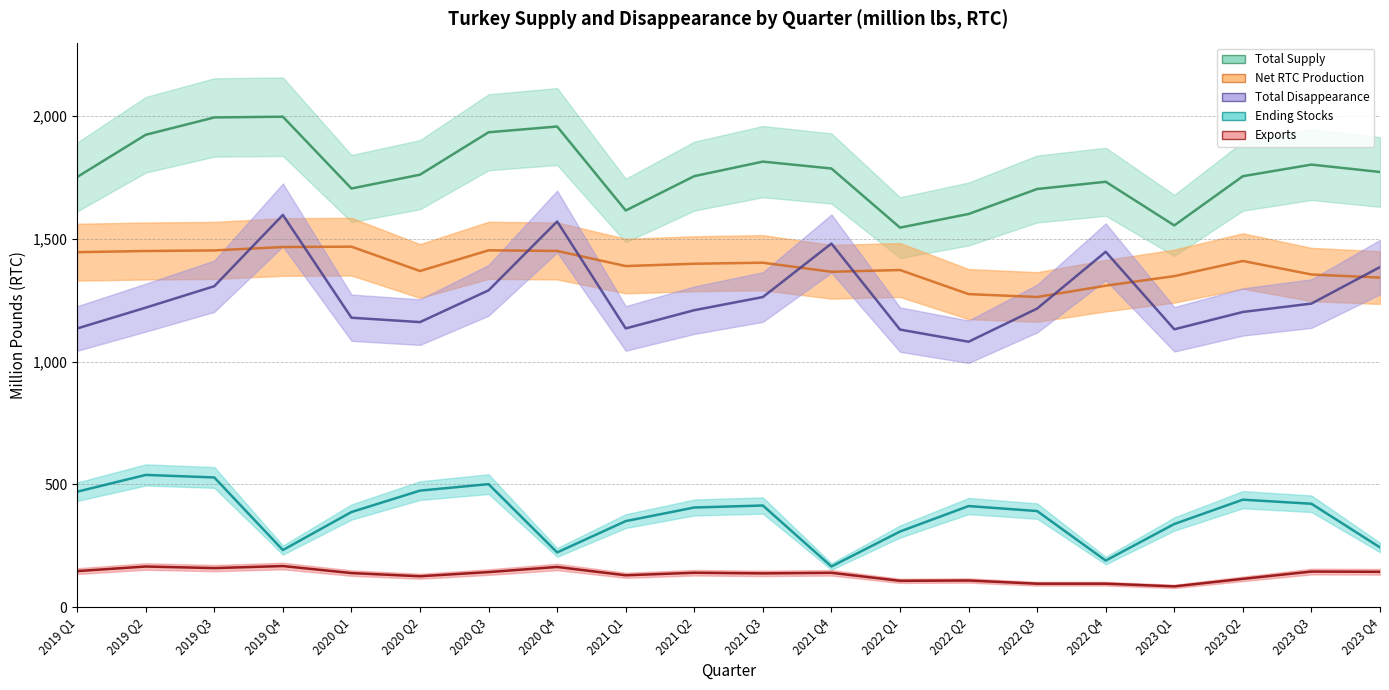

True or false: Ending Stocks has more than 0 points higher than both neighbors.

True